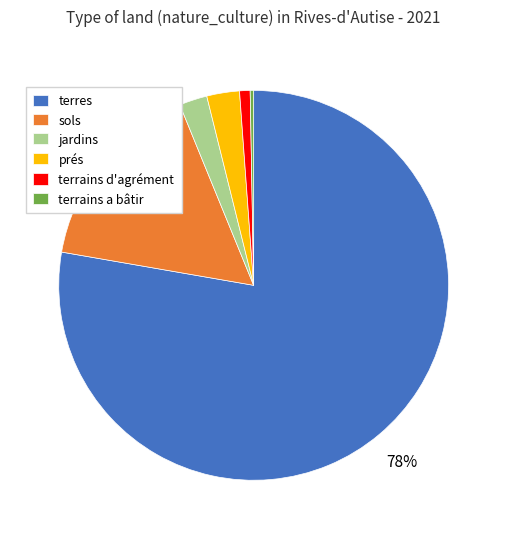

Is it true that terrains d'agrément is 11% of the pie?

False